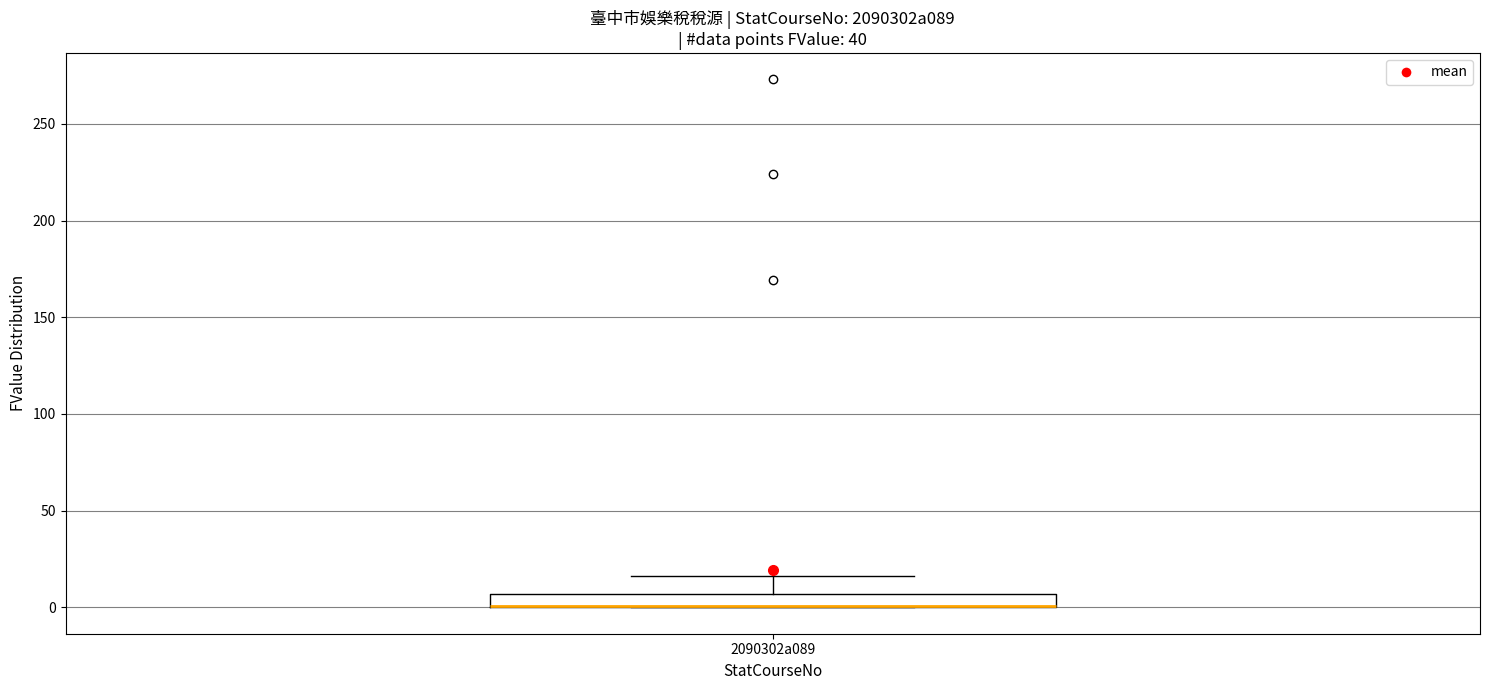

Where does the upper whisker of the box for 2090302a089 end on the y-axis? The values are not printed on the chart, so give them approximately, as read against the axis.

15